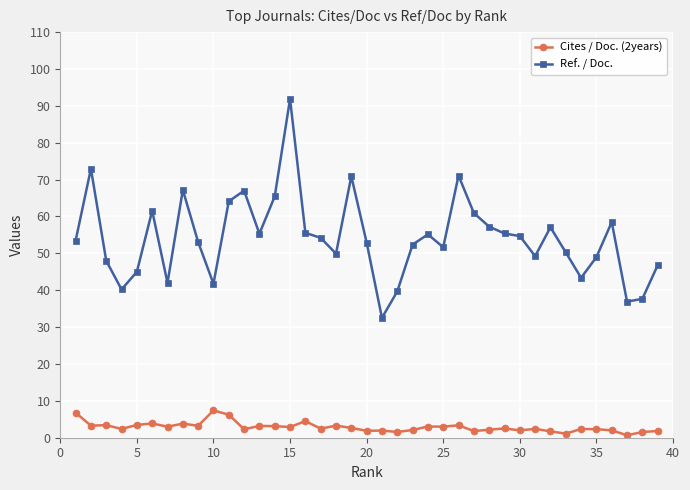

True or false: Ref. / Doc. has more than 2 points higher than both neighbors.

True